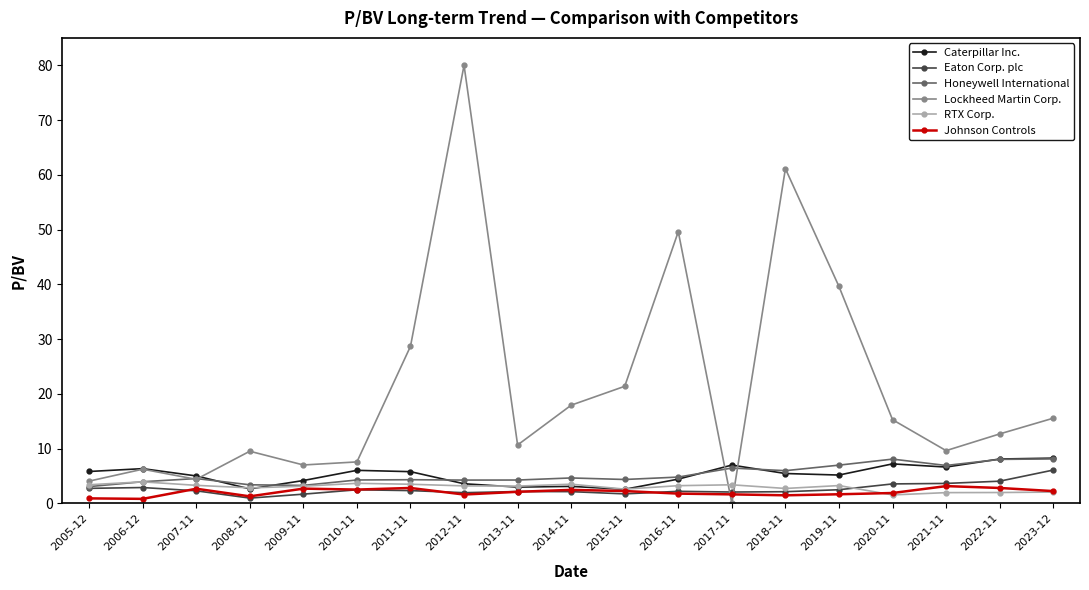

Between 2014-11 and 2019-11, which series saw the biggest shift?

Lockheed Martin Corp.